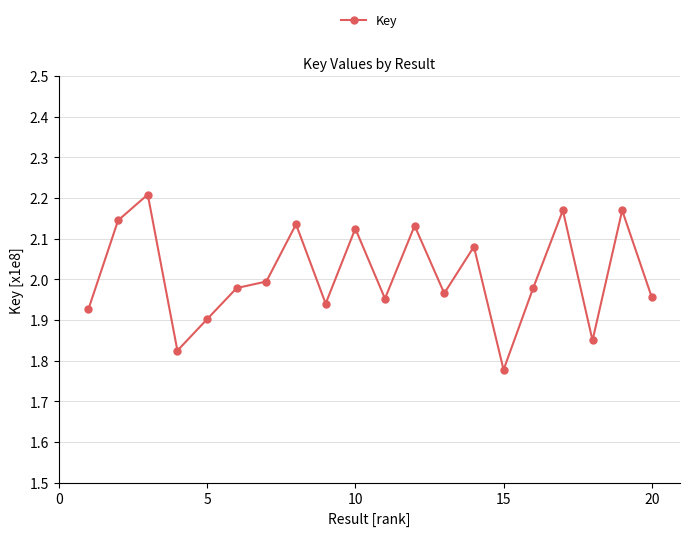

What is the difference between the second highest and second lowest values?

0.3